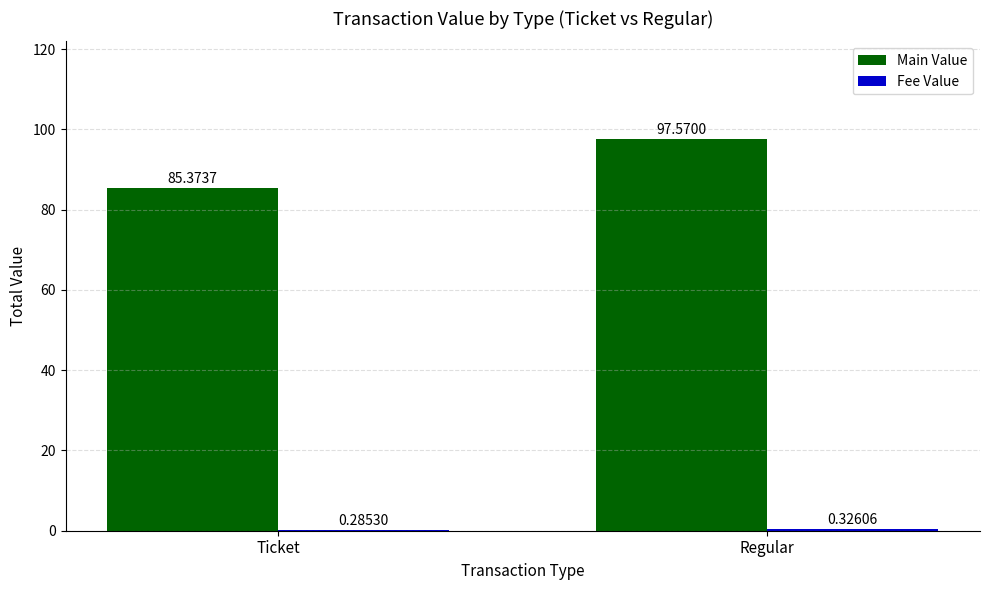

What is the total value across all series at Regular?

97.9